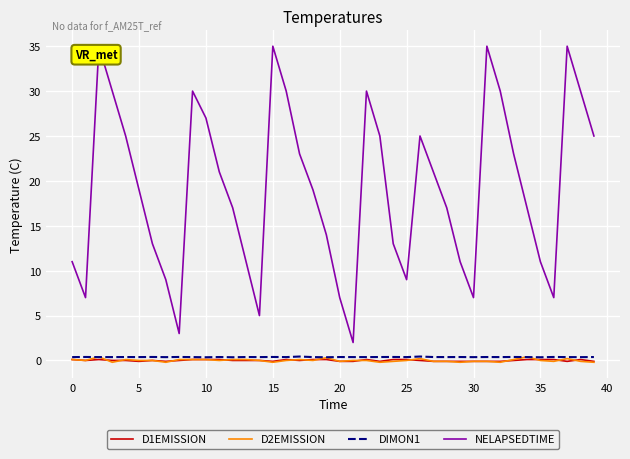

True or false: D2EMISSION and NELAPSEDTIME intersect in this chart.

False